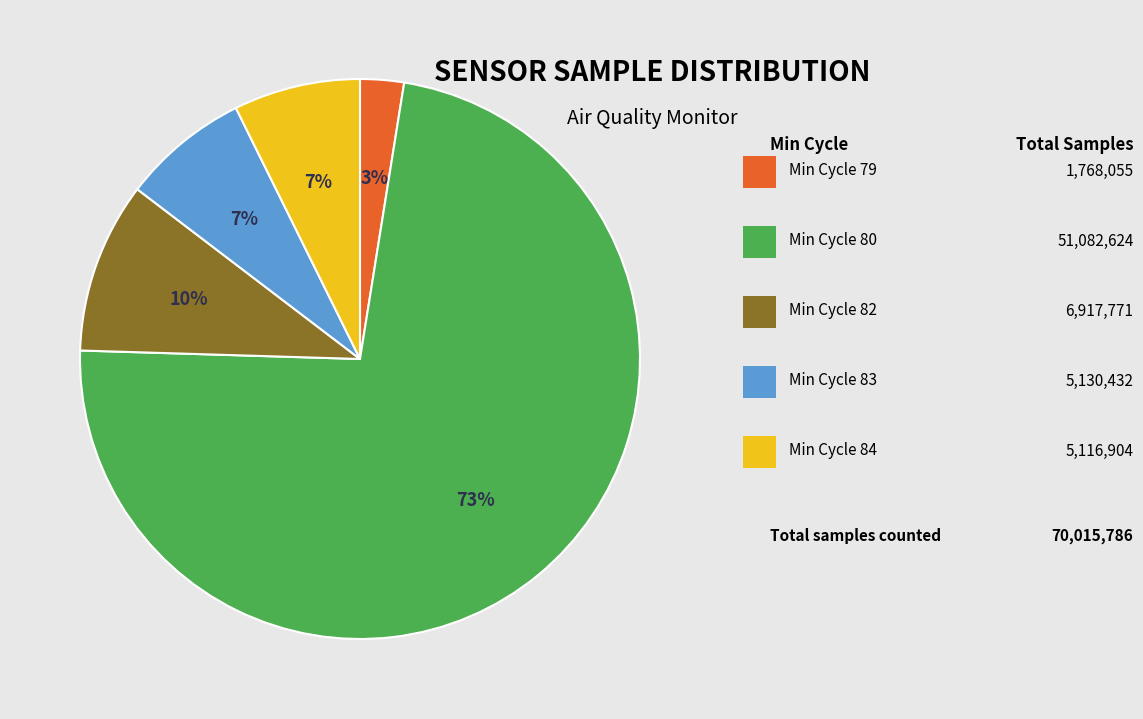

Count the number of slices in the pie.

5